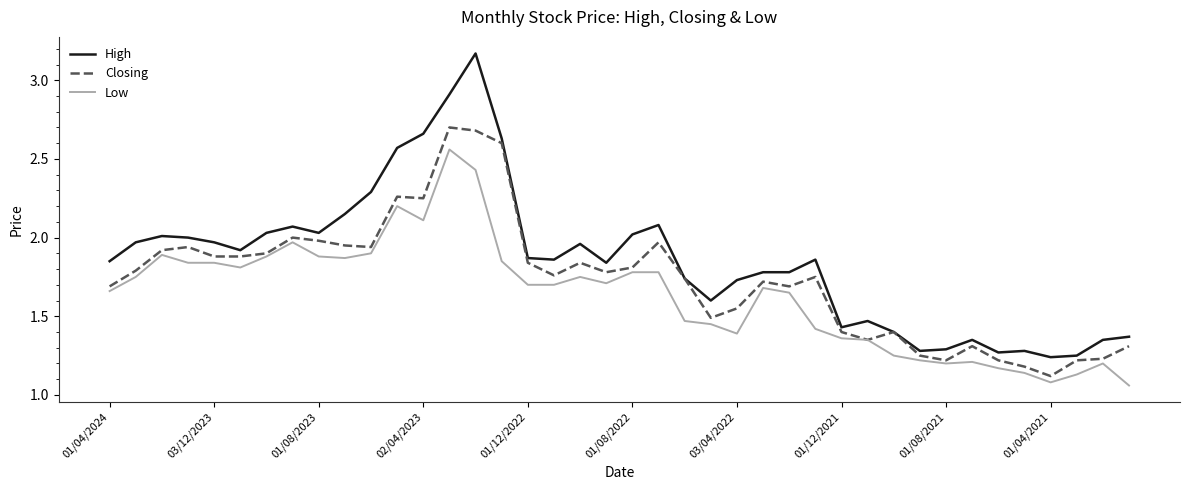

True or false: Closing has more than 0 interior local peaks.

True